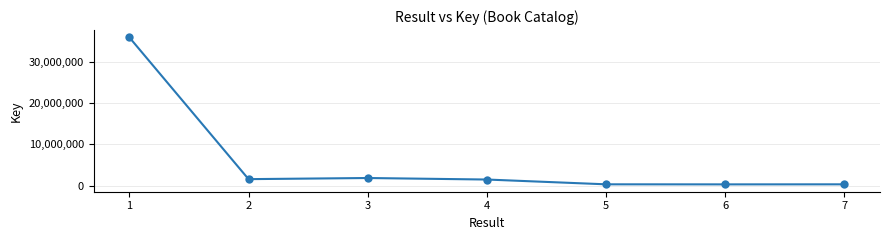

What is the difference between the maximum and minimum values?

35557534